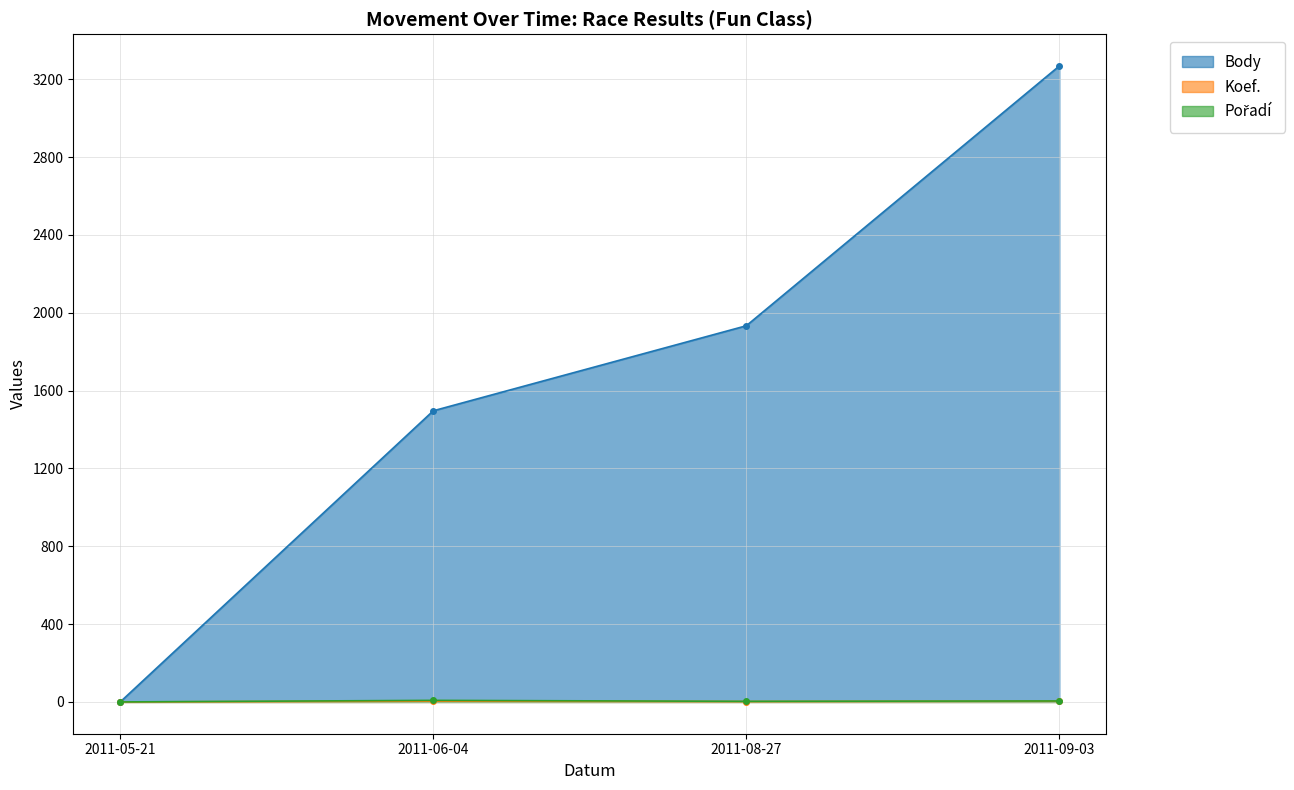

Count the number of categories in the chart.

4